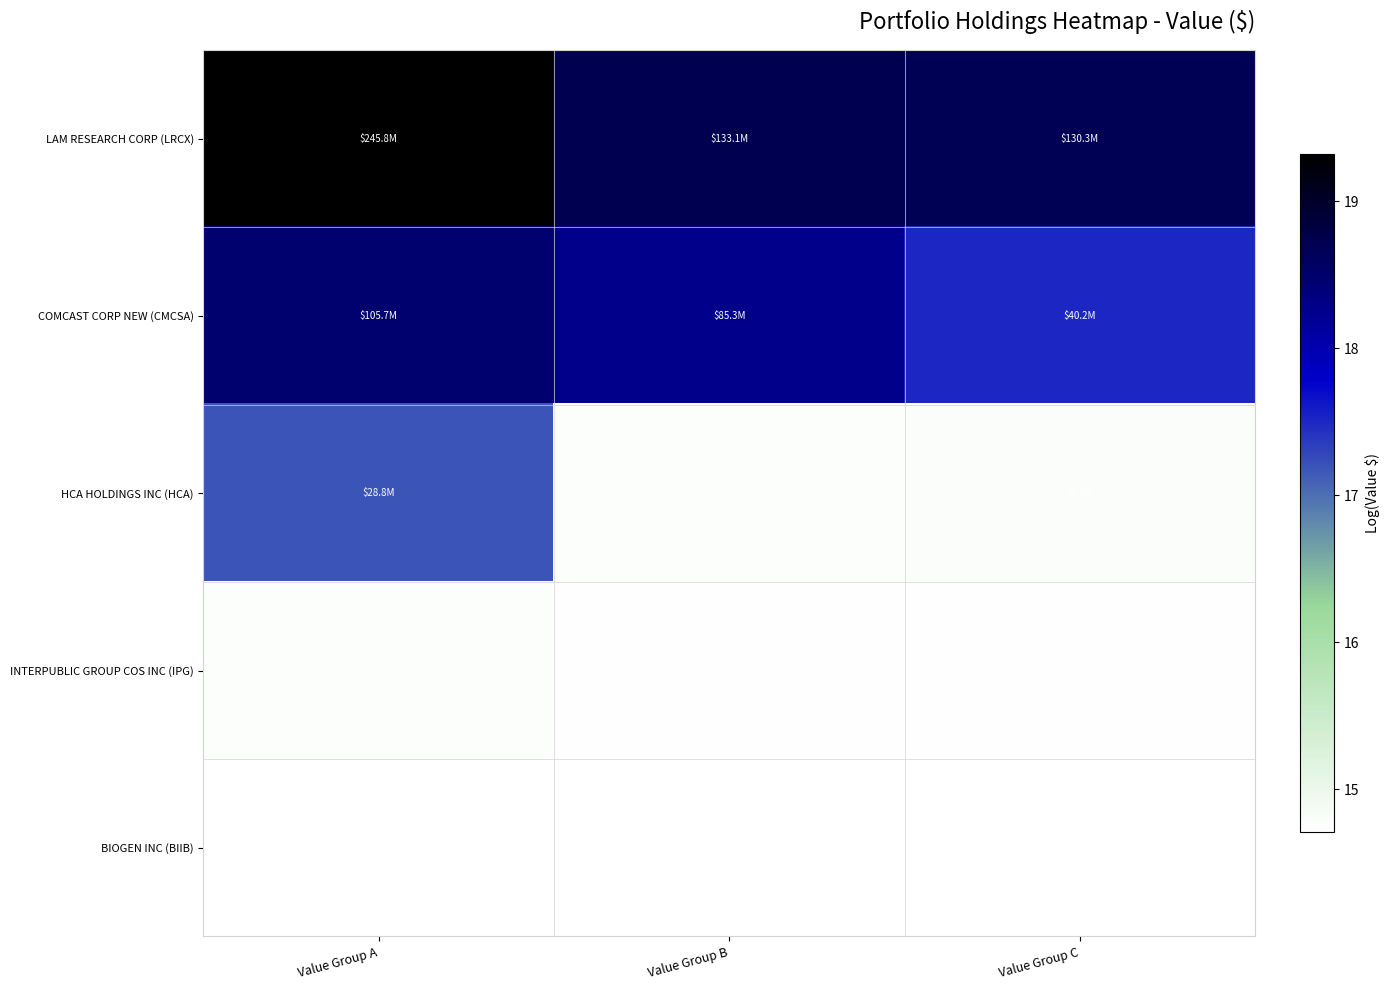

At which category does the chart reach its peak across all series?

Value Group A